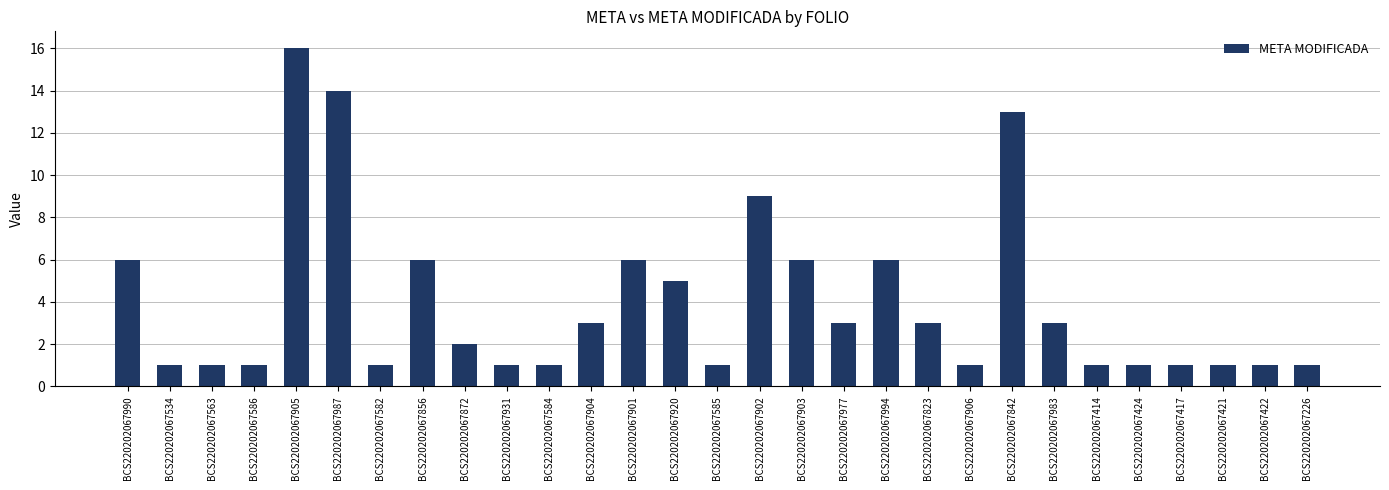

How many data points does each series have?

29